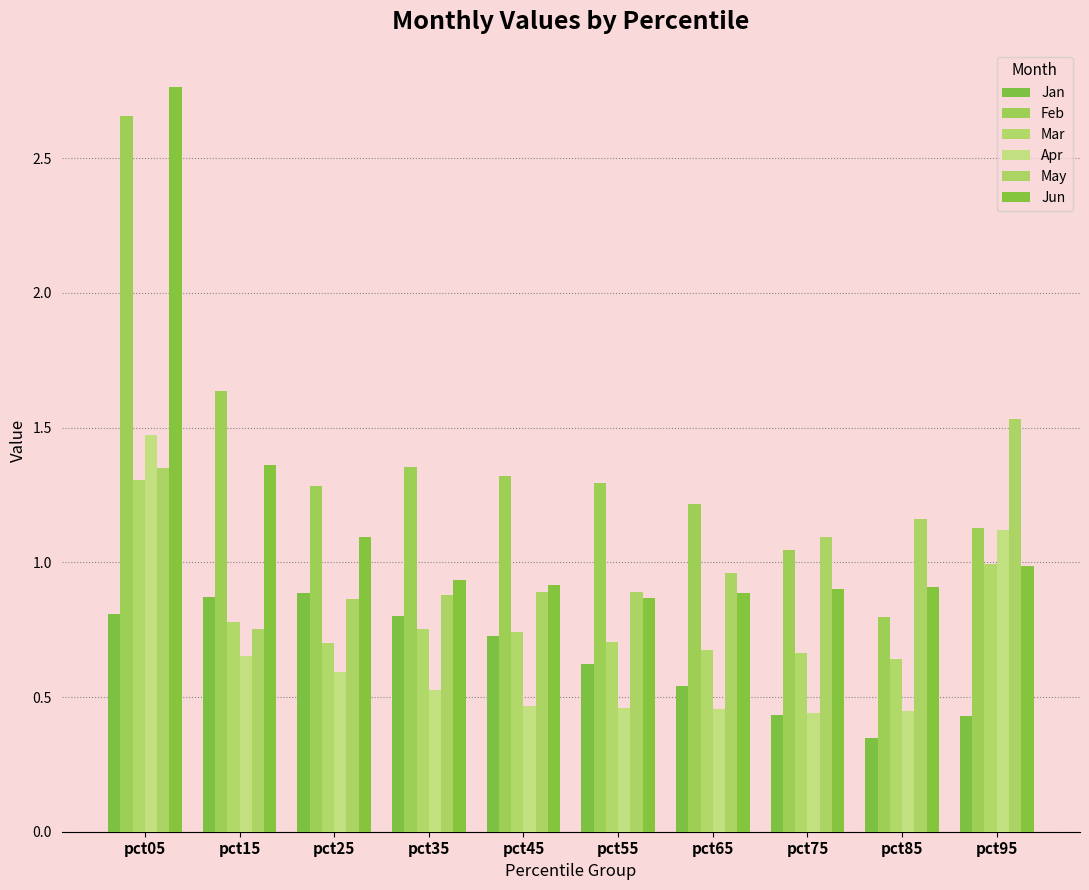

Read the Mar value at pct35.

0.8